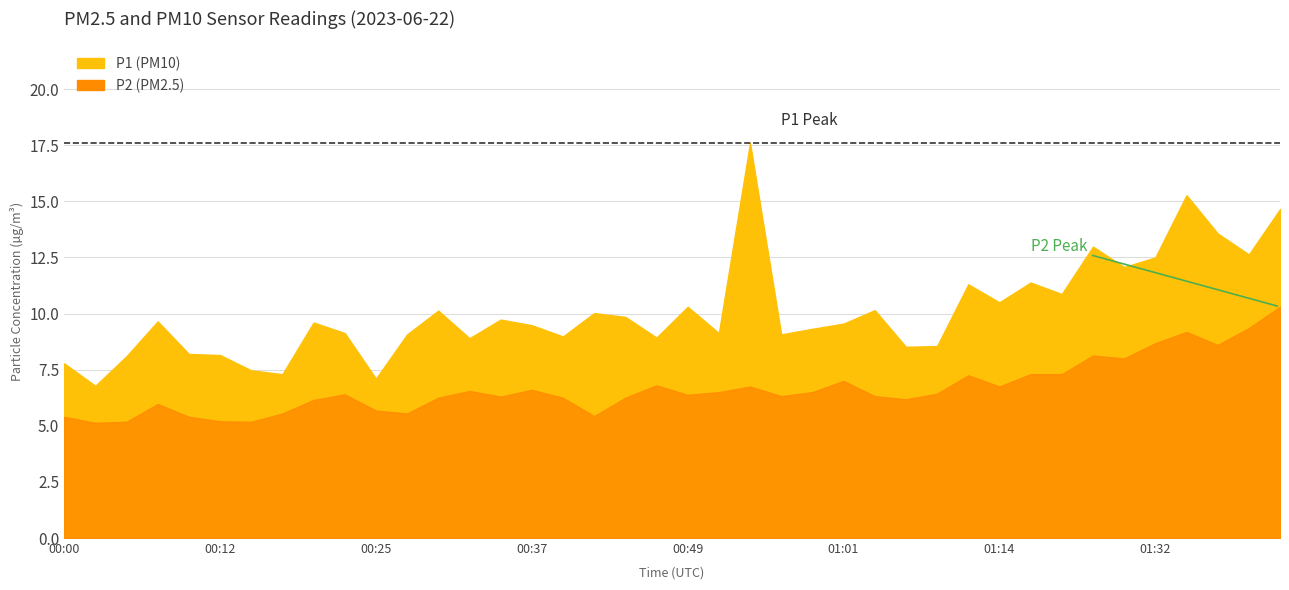

Reading left to right, transcribe all the data shown in this chart.

P1: 00:00=7.8	00:03=6.8	00:05=8.1	00:08=9.7	00:10=8.2	00:12=8.2	00:15=7.5	00:17=7.3	00:20=9.6	00:22=9.1	00:25=7.1	00:27=9.1	00:29=10.1	00:32=8.9	00:34=9.7	00:37=9.5	00:39=9.0	00:42=10.0	00:44=9.8	00:46=8.9	00:49=10.3	00:51=9.1	00:54=17.6	00:56=9.1	00:59=9.3	01:01=9.6	01:04=10.2	01:06=8.5	01:09=8.6	01:11=11.3	01:14=10.5	01:16=11.4	01:21=10.9	01:24=13.0	01:29=12.1	01:32=12.5	01:34=15.3	01:36=13.6	01:39=12.6	01:41=14.7
P2: 00:00=5.4	00:03=5.1	00:05=5.2	00:08=6.0	00:10=5.4	00:12=5.2	00:15=5.2	00:17=5.5	00:20=6.2	00:22=6.4	00:25=5.7	00:27=5.5	00:29=6.2	00:32=6.5	00:34=6.3	00:37=6.6	00:39=6.2	00:42=5.4	00:44=6.2	00:46=6.8	00:49=6.4	00:51=6.5	00:54=6.8	00:56=6.3	00:59=6.5	01:01=7.0	01:04=6.3	01:06=6.2	01:09=6.4	01:11=7.2	01:14=6.8	01:16=7.3	01:21=7.3	01:24=8.1	01:29=8.0	01:32=8.7	01:34=9.2	01:36=8.6	01:39=9.3	01:41=10.3